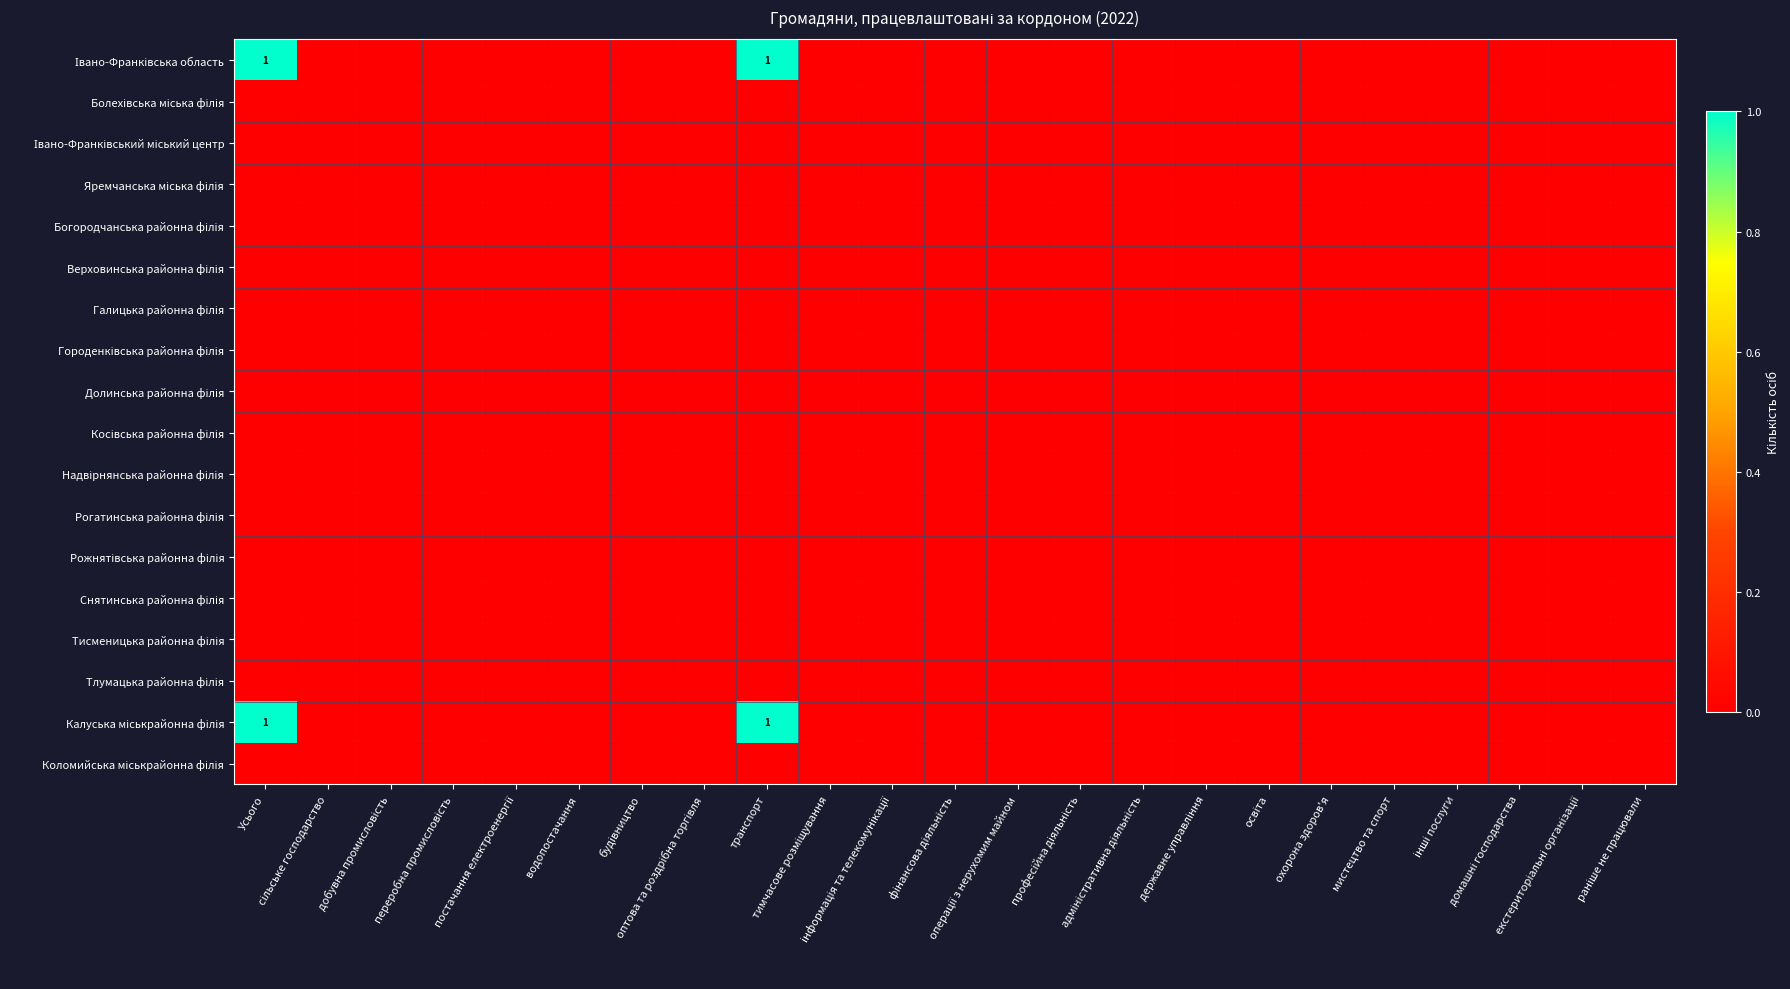

True or false: Коломийська міськрайонна філія has a value of 0 at інші послуги.

True